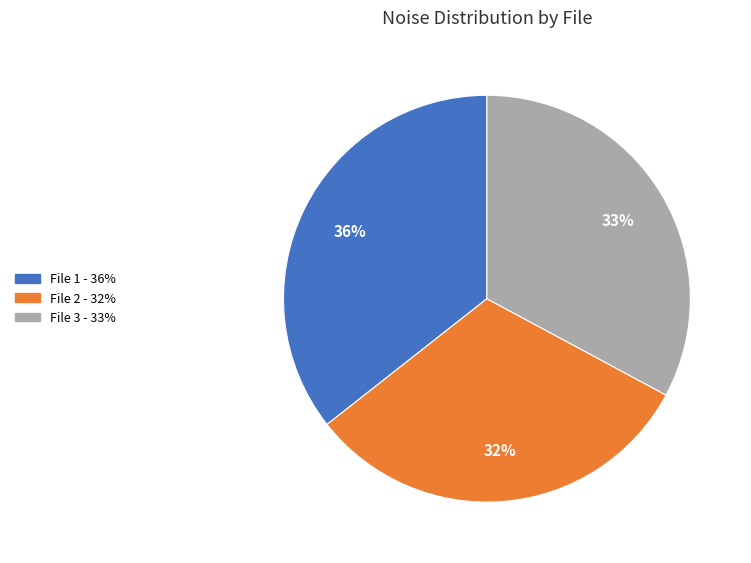

To the nearest percent, what is the difference between the largest and smallest slice percentages?

4%